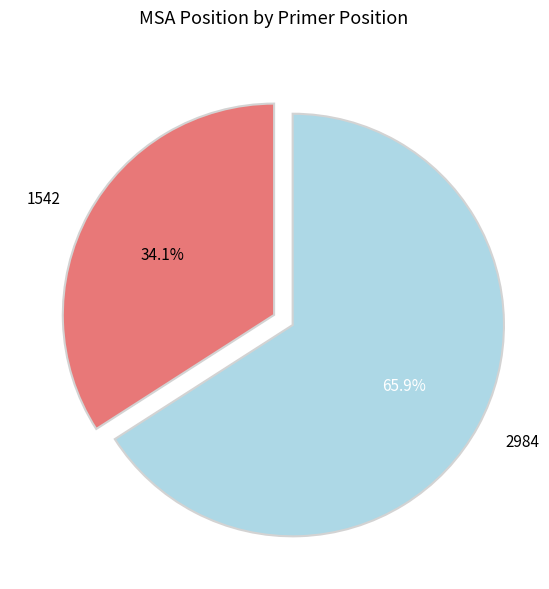

The 2984 slice represents 66% of the pie. True or false?

True